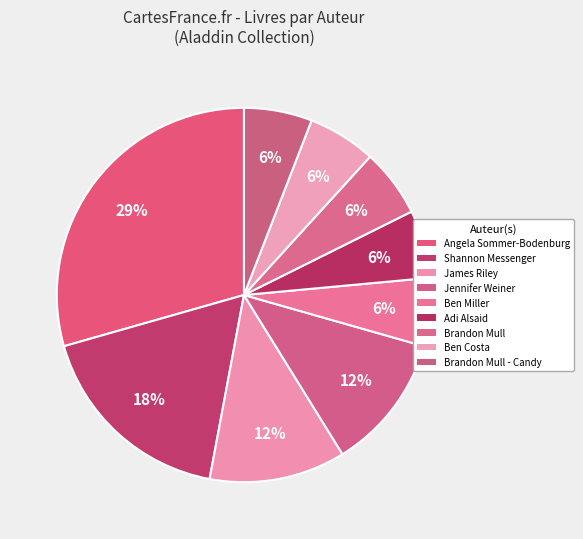

Which slice is the largest?

Angela Sommer-Bodenburg